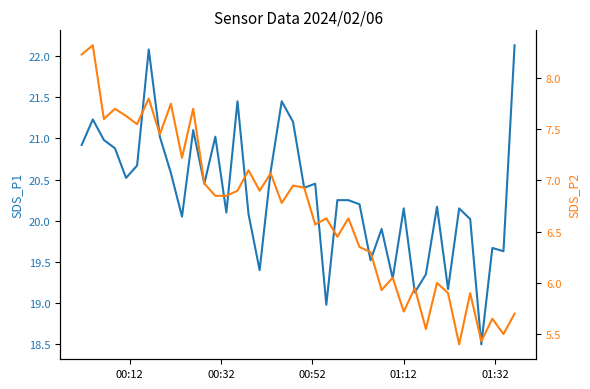

How many data points in SDS_P2 are above 6?

28